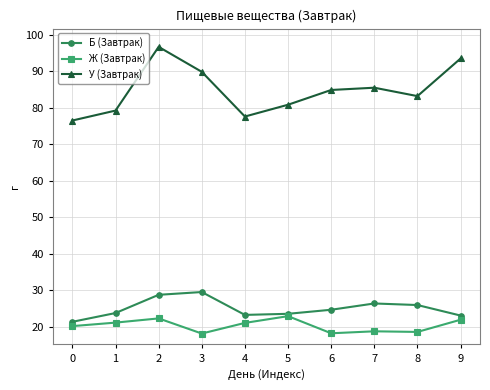

What is the lowest value of the Ж (Завтрак) series?

18.2